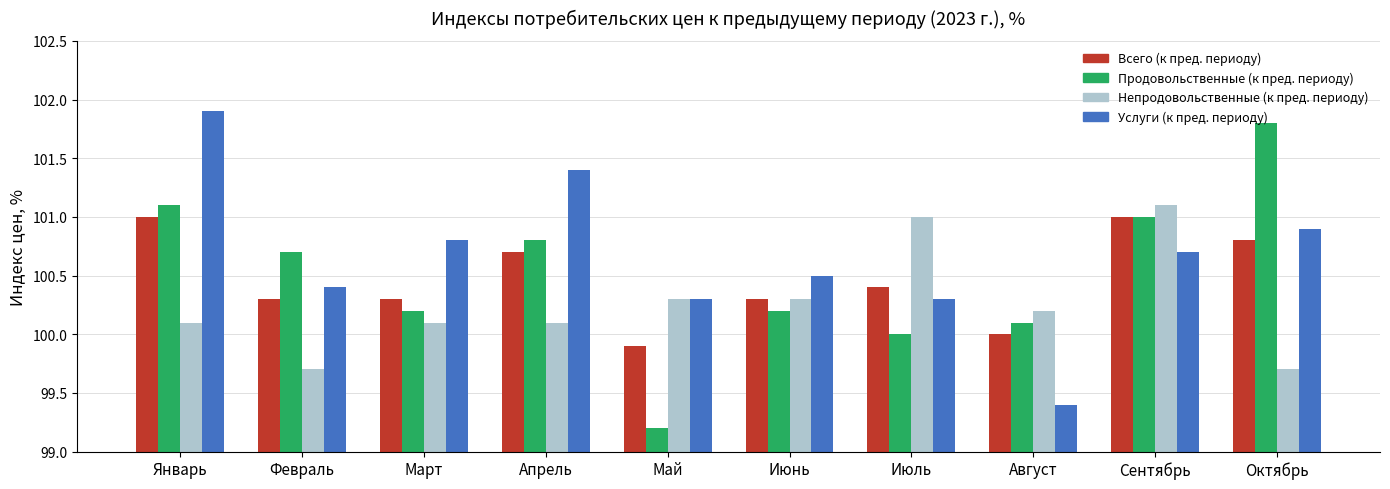

Reading left to right, extract all data points from this chart.

Всего (к пред. периоду): Январь=101.0	Февраль=100.3	Март=100.3	Апрель=100.7	Май=99.9	Июнь=100.3	Июль=100.4	Август=100.0	Сентябрь=101.0	Октябрь=100.8
Продовольственные (к пред. периоду): Январь=101.1	Февраль=100.7	Март=100.2	Апрель=100.8	Май=99.2	Июнь=100.2	Июль=100.0	Август=100.1	Сентябрь=101.0	Октябрь=101.8
Непродовольственные (к пред. периоду): Январь=100.1	Февраль=99.7	Март=100.1	Апрель=100.1	Май=100.3	Июнь=100.3	Июль=101.0	Август=100.2	Сентябрь=101.1	Октябрь=99.7
Услуги (к пред. периоду): Январь=101.9	Февраль=100.4	Март=100.8	Апрель=101.4	Май=100.3	Июнь=100.5	Июль=100.3	Август=99.4	Сентябрь=100.7	Октябрь=100.9